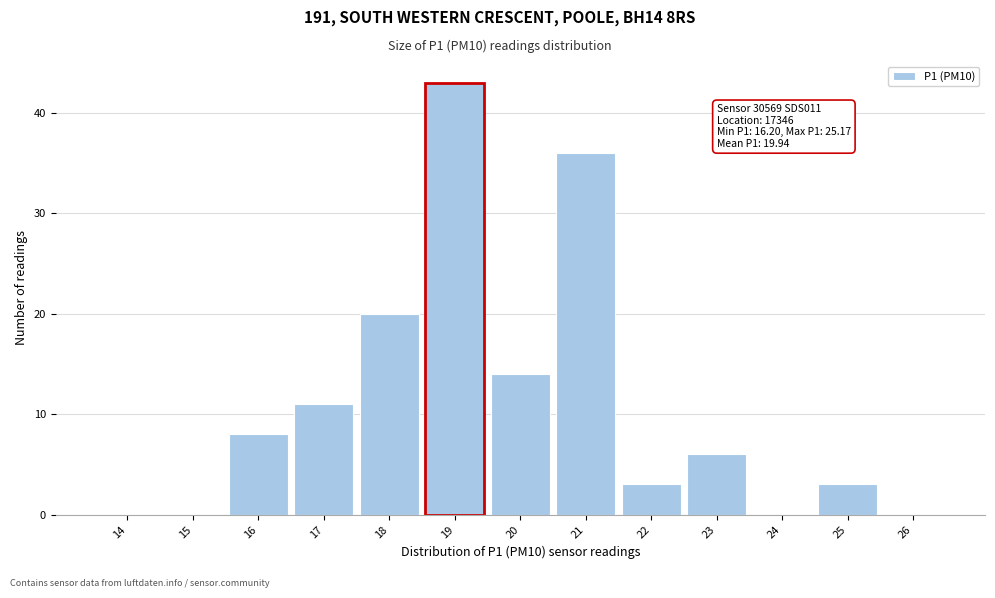

Reading left to right, extract all data points from this chart.

14=0	15=0	16=8	17=11	18=20	19=43	20=14	21=36	22=3	23=6	24=0	25=3	26=0